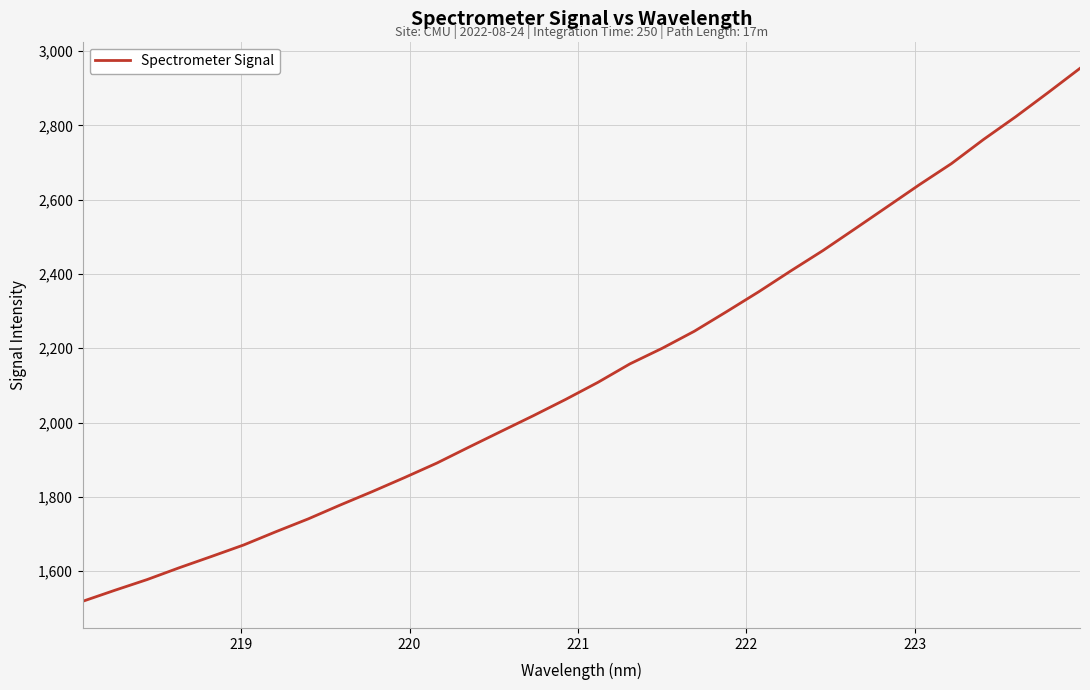

What is the smallest value displayed?

1518.6